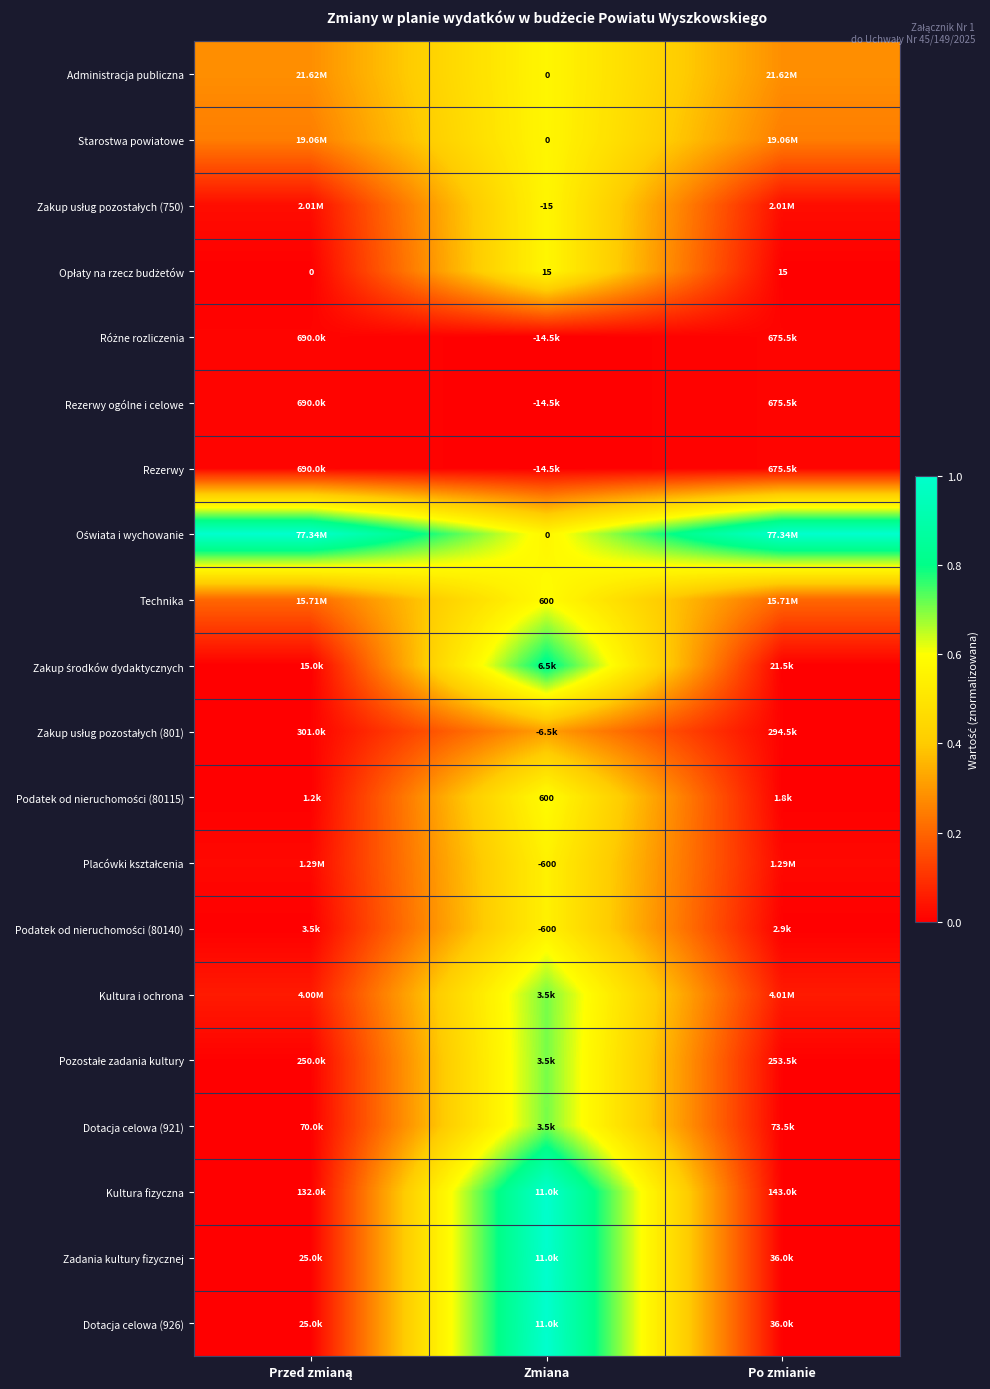

How many distinct data groups are displayed?

20